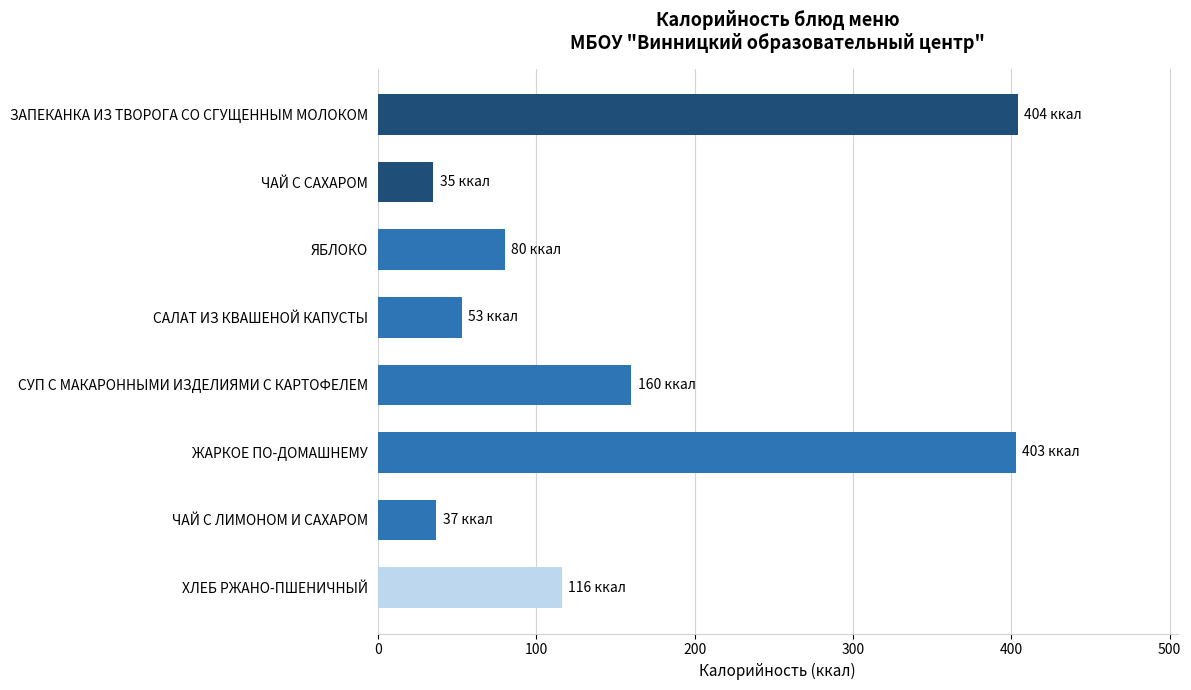

Count the number of categories in the chart.

8